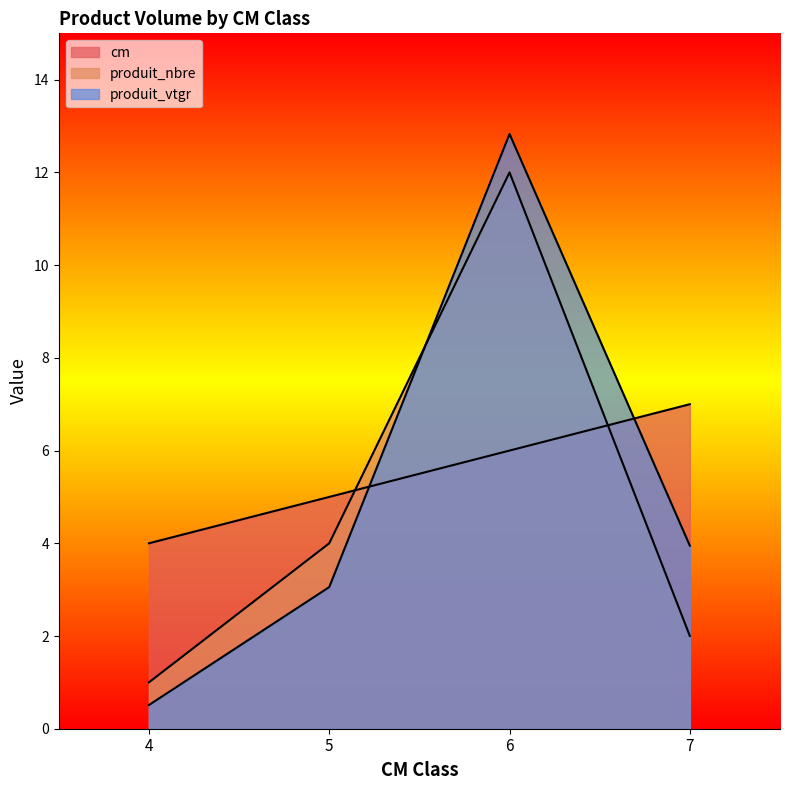

What is the difference between the produit_vtgr values at 4 and 7?

3.4